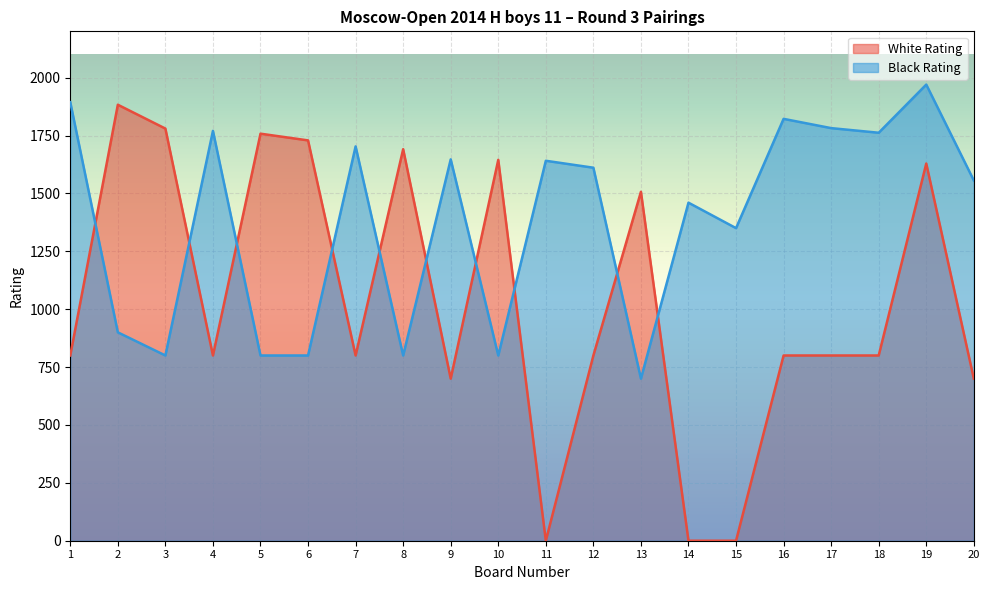

At which label is White Rating closest to 941?

1